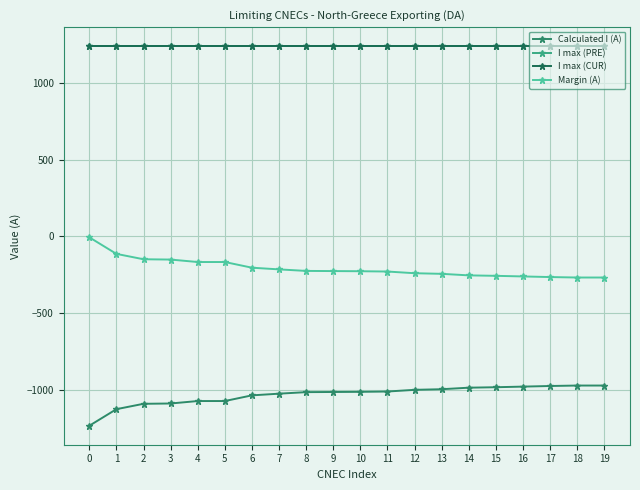

Which has a higher value, 19 or 15?

19